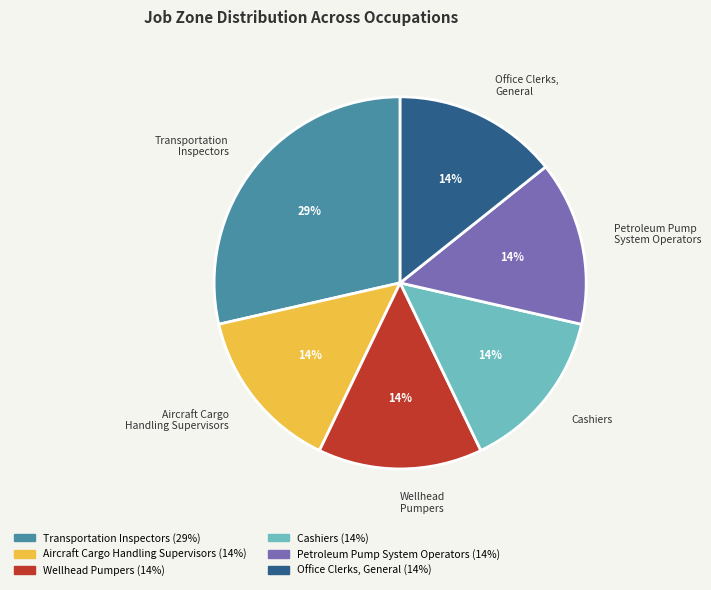

Is there any slice that represents more than half of the pie?

No